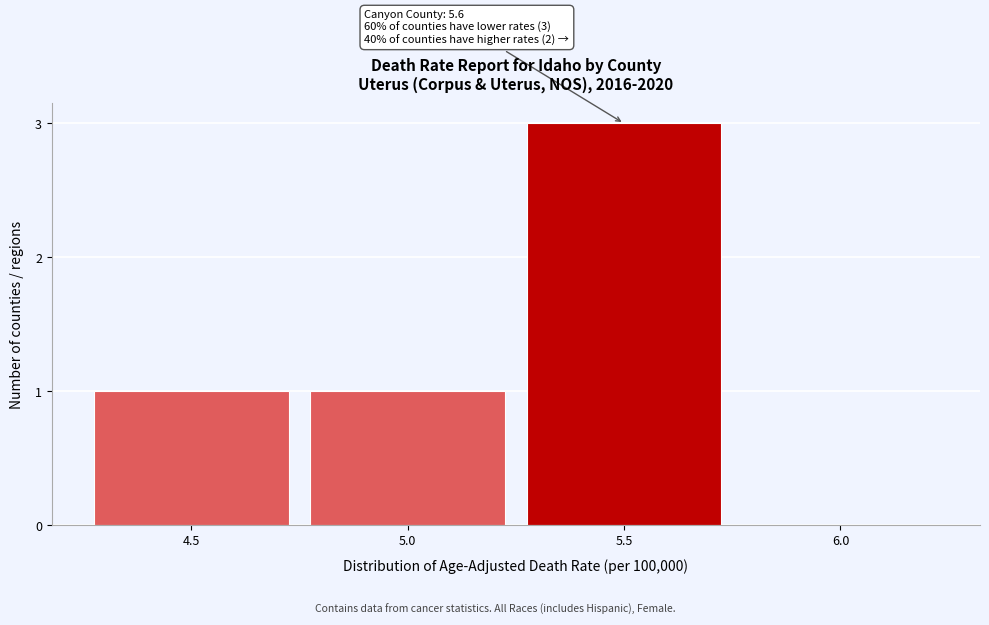

Reading left to right, transcribe all the data shown in this chart.

4.5=1	5.0=1	5.5=3	6.0=0